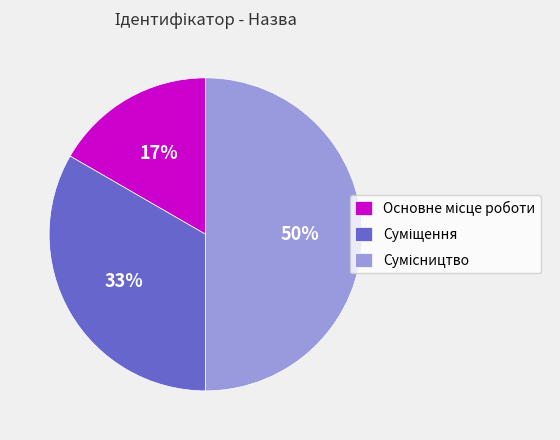

To the nearest percent, what is the difference between the largest and smallest slice percentages?

33%